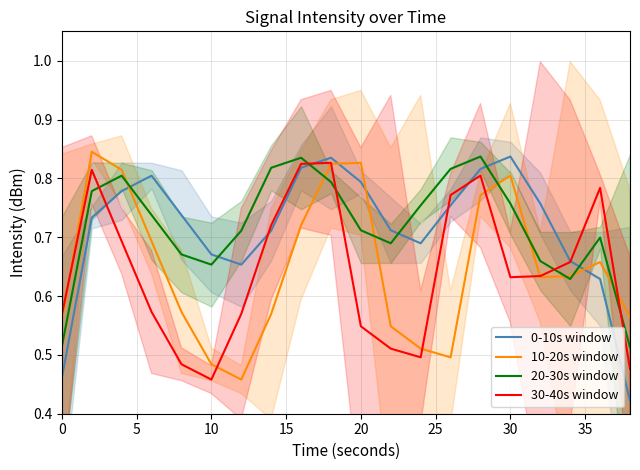

Which series ends up on top after the final intersection of 30-40s window and 20-30s window?

20-30s window